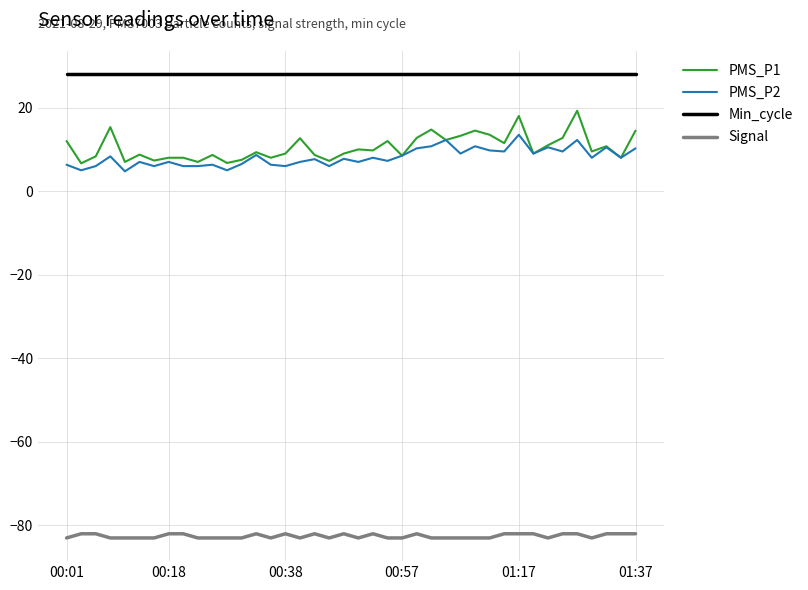

Which series has the largest total across all categories?

Min_cycle